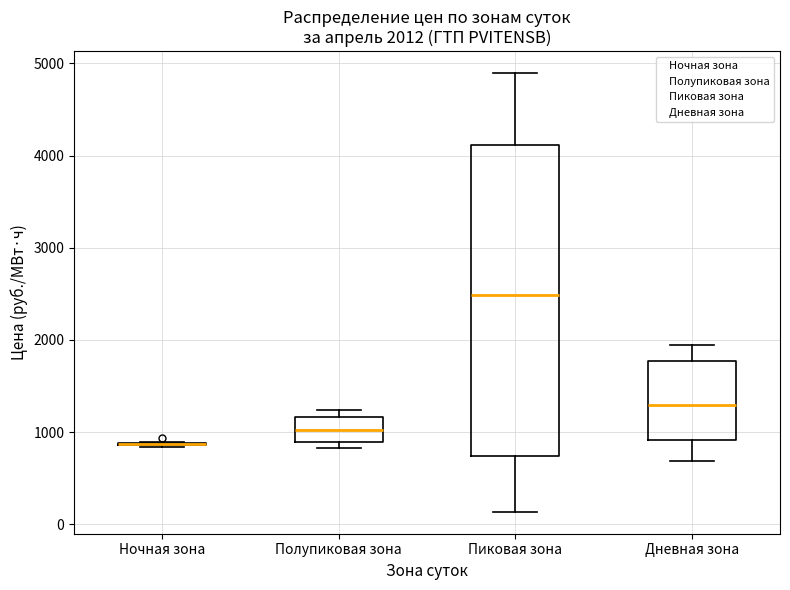

Comparing the boxes themselves (not the whiskers), which one is the tallest?

Пиковая зона